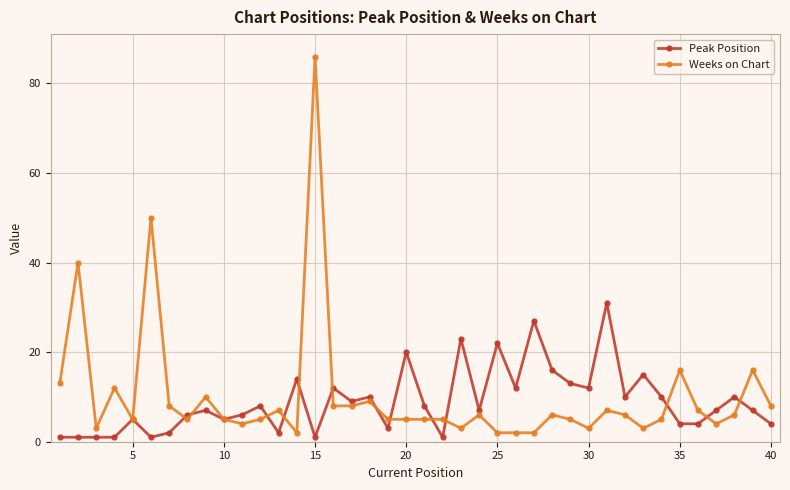

What is the maximum value shown in the chart?

86